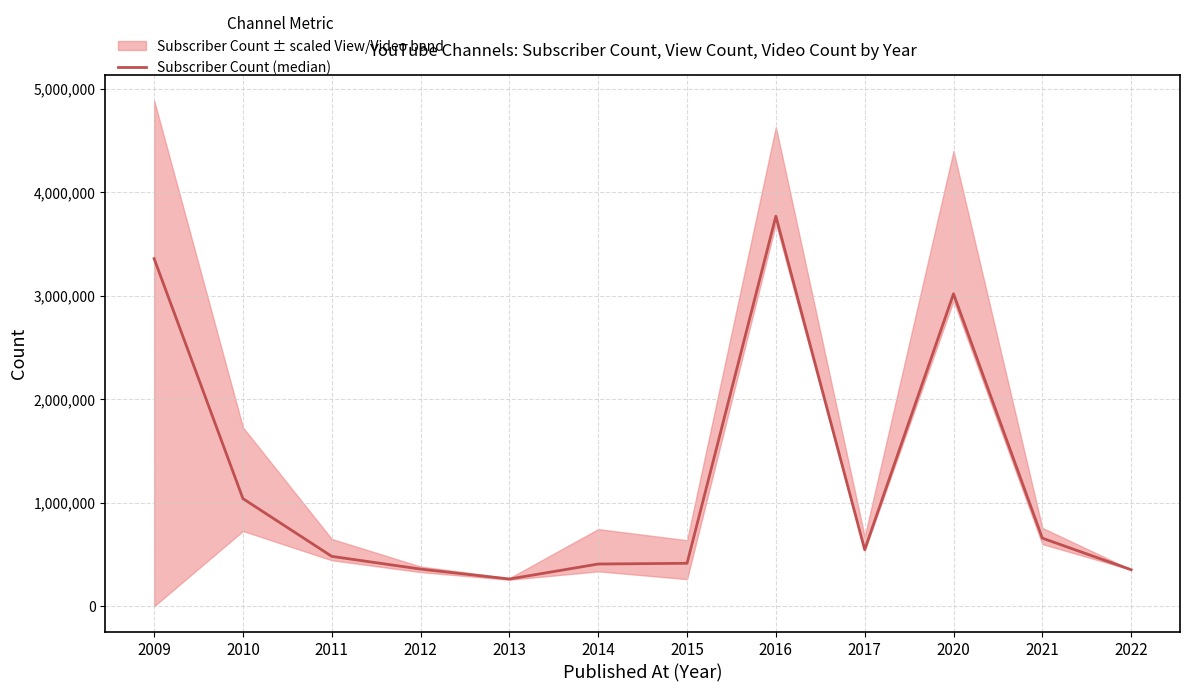

Reading left to right, list all the values displayed in this chart.

3360000	1040000	482000	359000	263000	408000	415000	3770000	547000	3020000	658000	353000